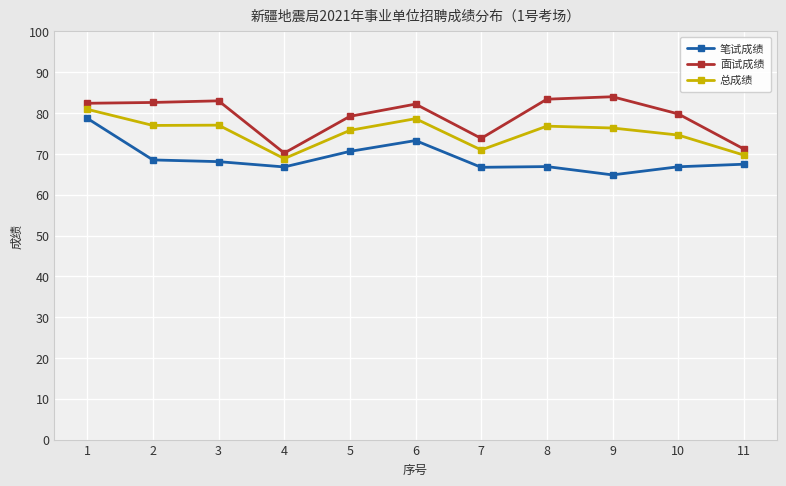

Rank the series at 1 from lowest to highest value.

笔试成绩, 总成绩, 面试成绩